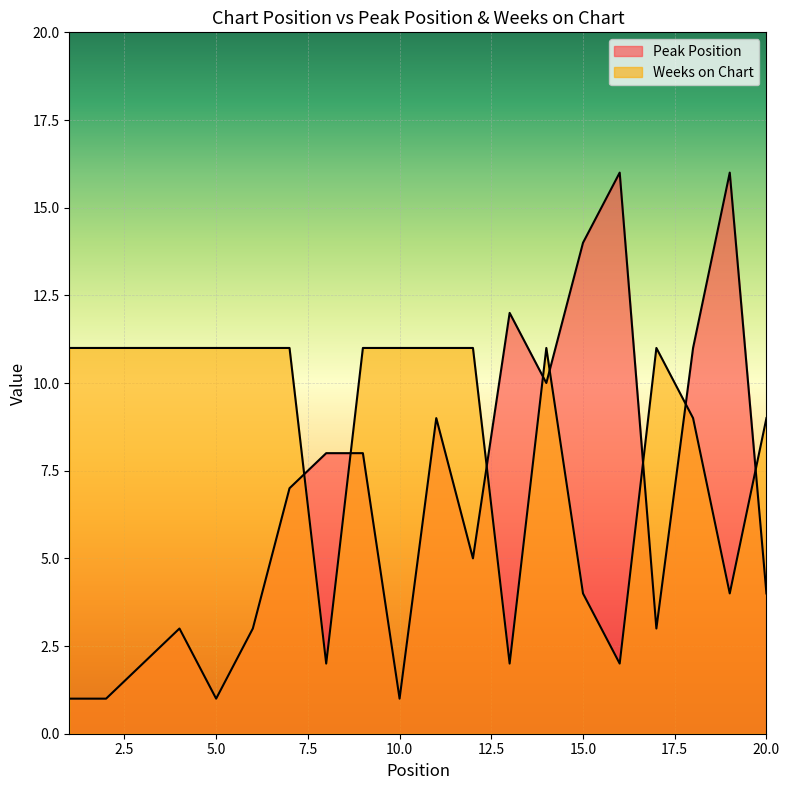

How many times do Weeks on Chart and Peak Position cross each other?

8